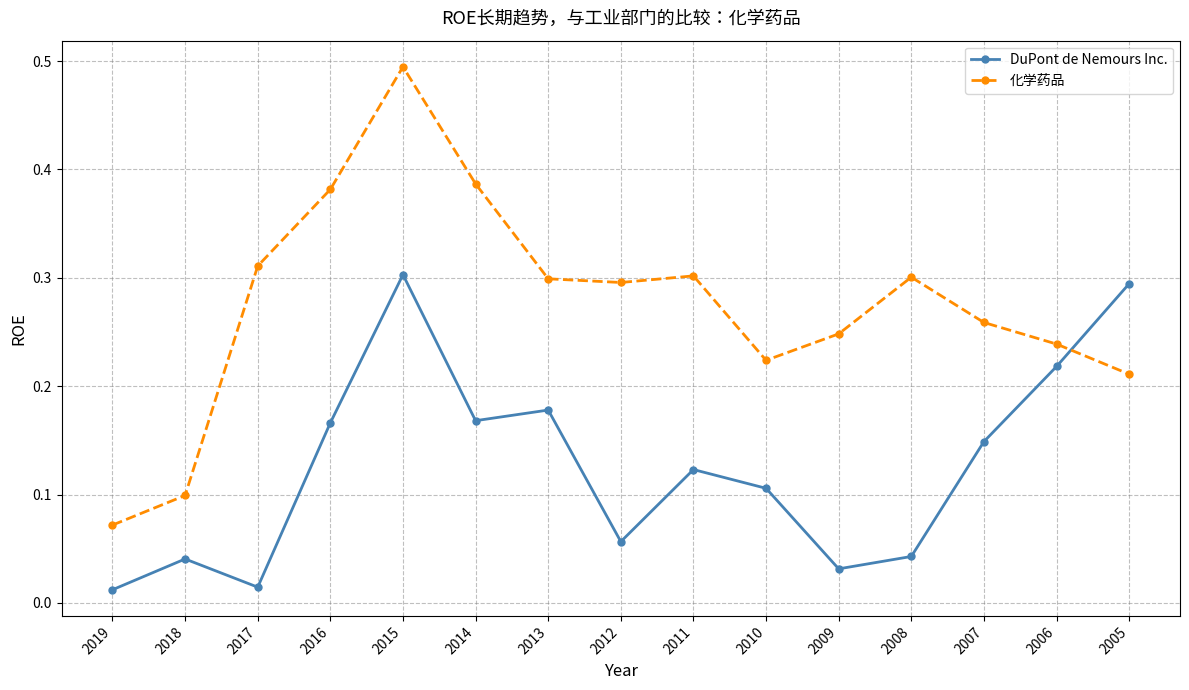

The value of DuPont de Nemours Inc. at 2015 is 0.3. True or false?

True